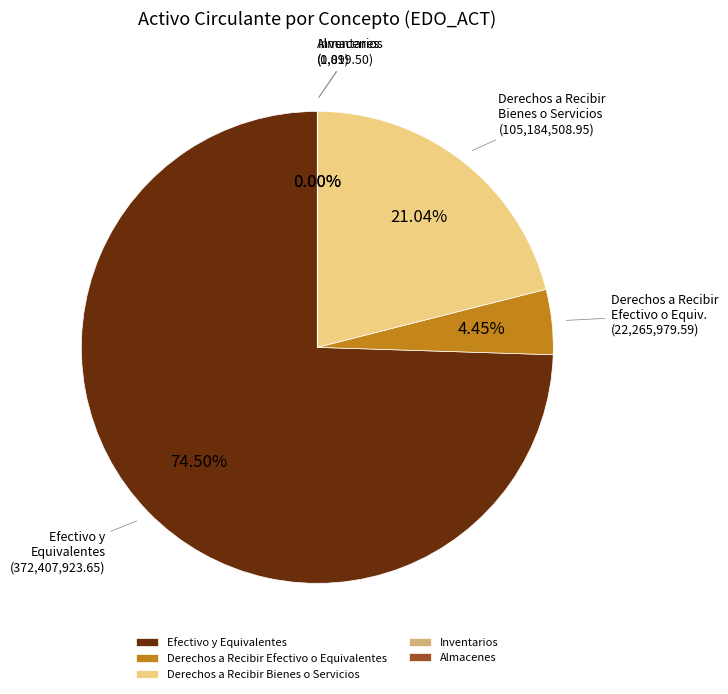

True or false: Derechos a Recibir Bienes o Servicios accounts for 28% of the total.

False